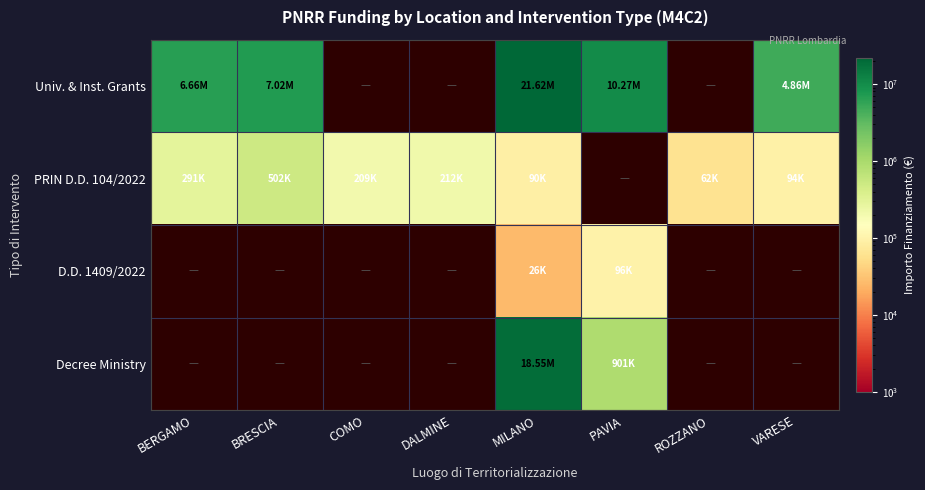

At which label does PRIN D.D. 104/2022 first exceed 212000?

BERGAMO